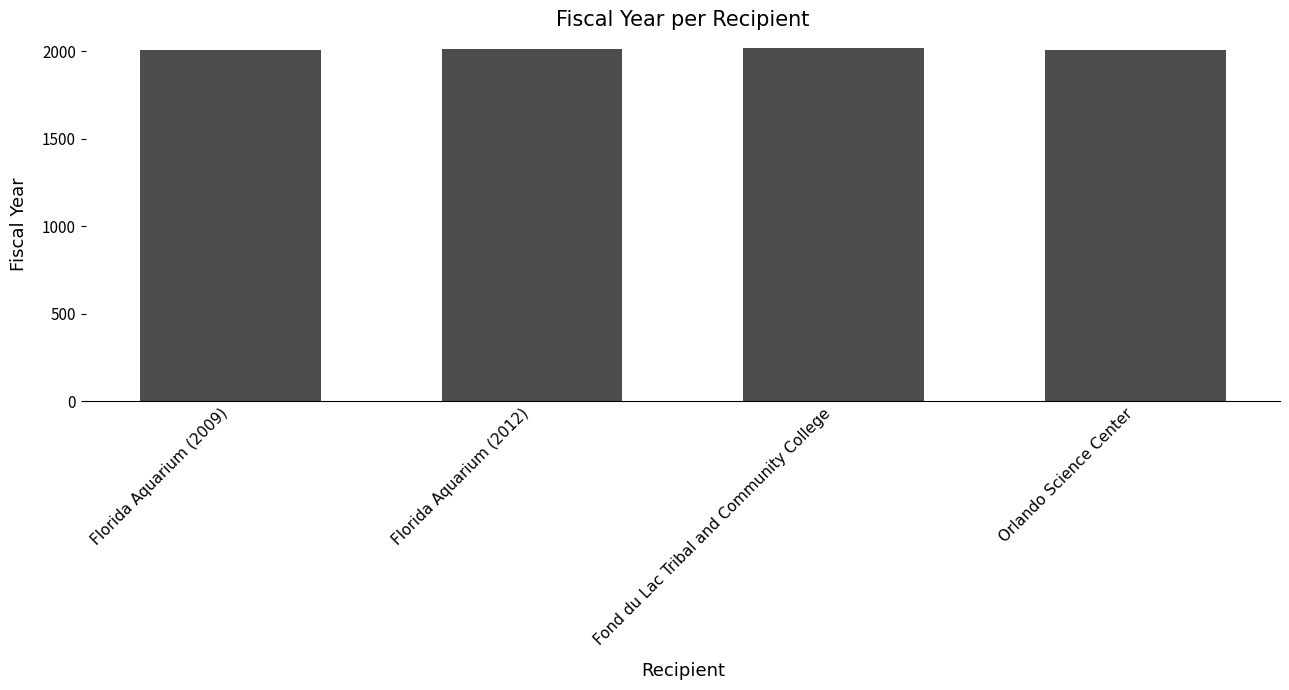

What is the sum of all values?

8045